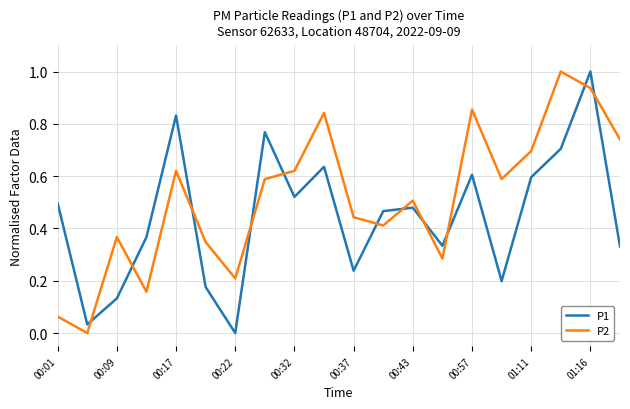

True or false: P2 and P1 intersect in this chart.

True